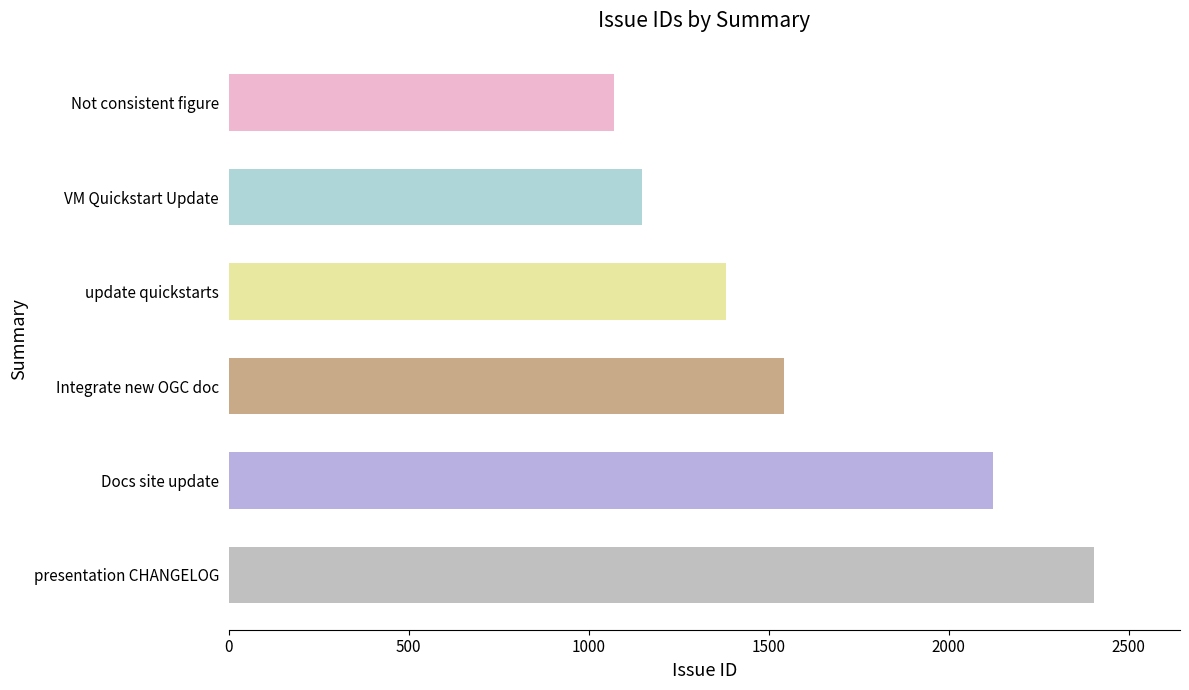

What is the average value?

1611